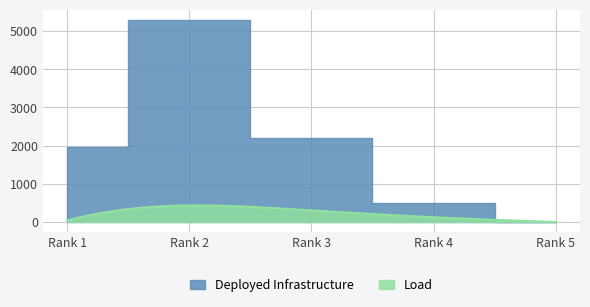

What is the sum of the values at Rank 4 and Rank 2?

5792